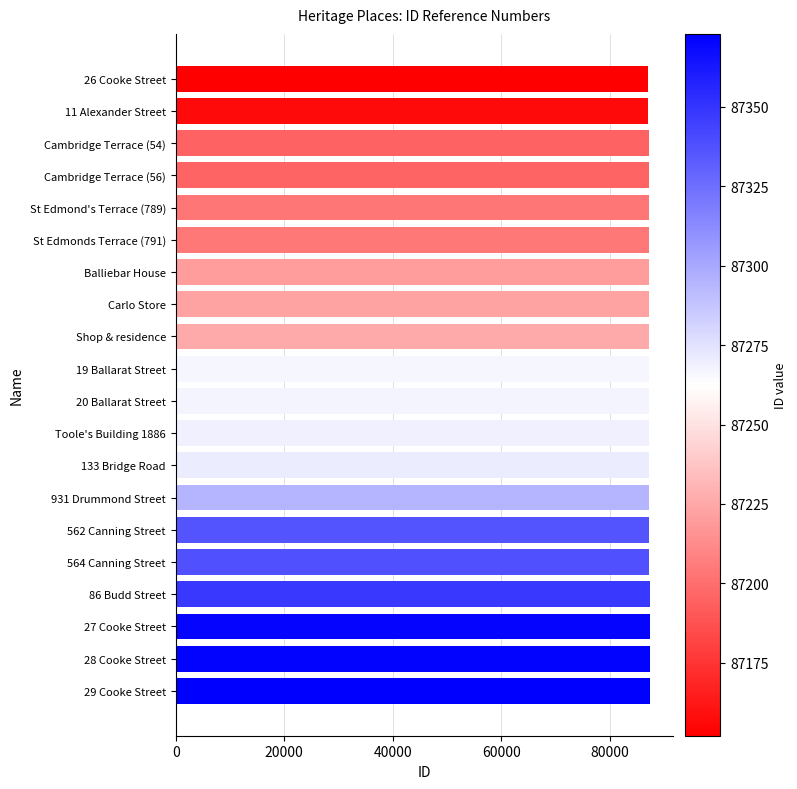

What is the label of the 16th bar from the bottom?

St Edmond's Terrace (789)